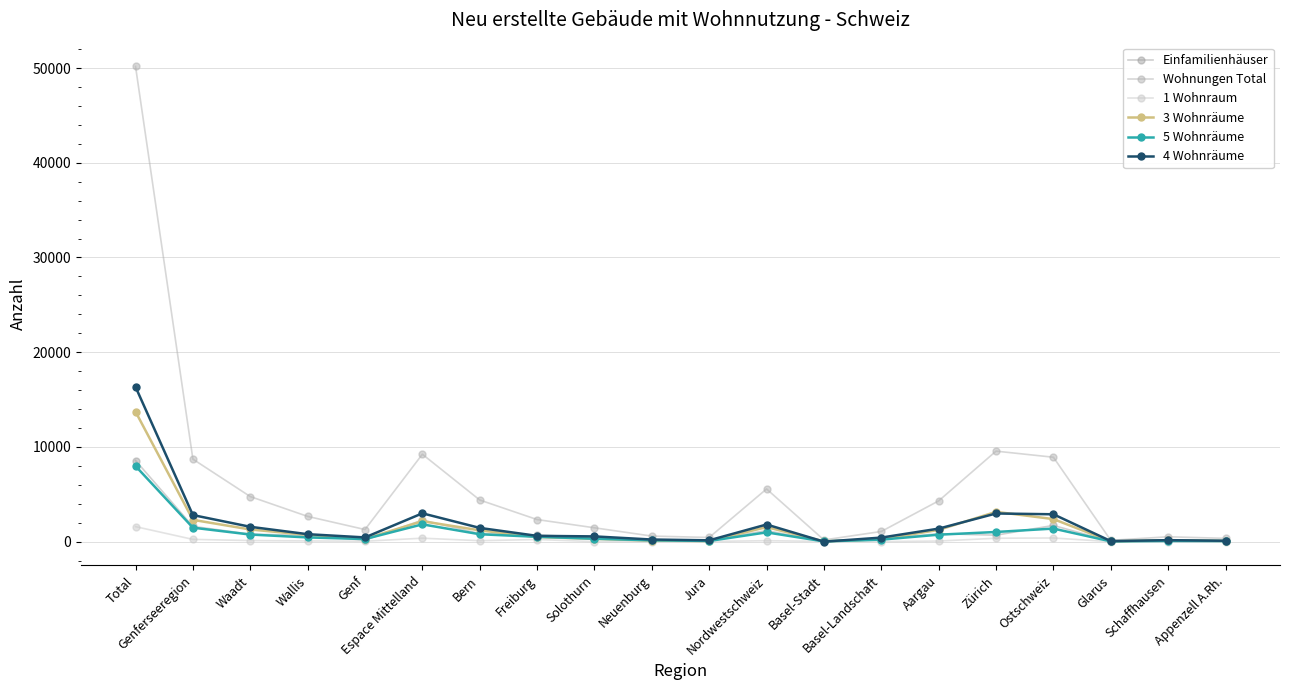

What is the label of the 4th point from the left?

Wallis